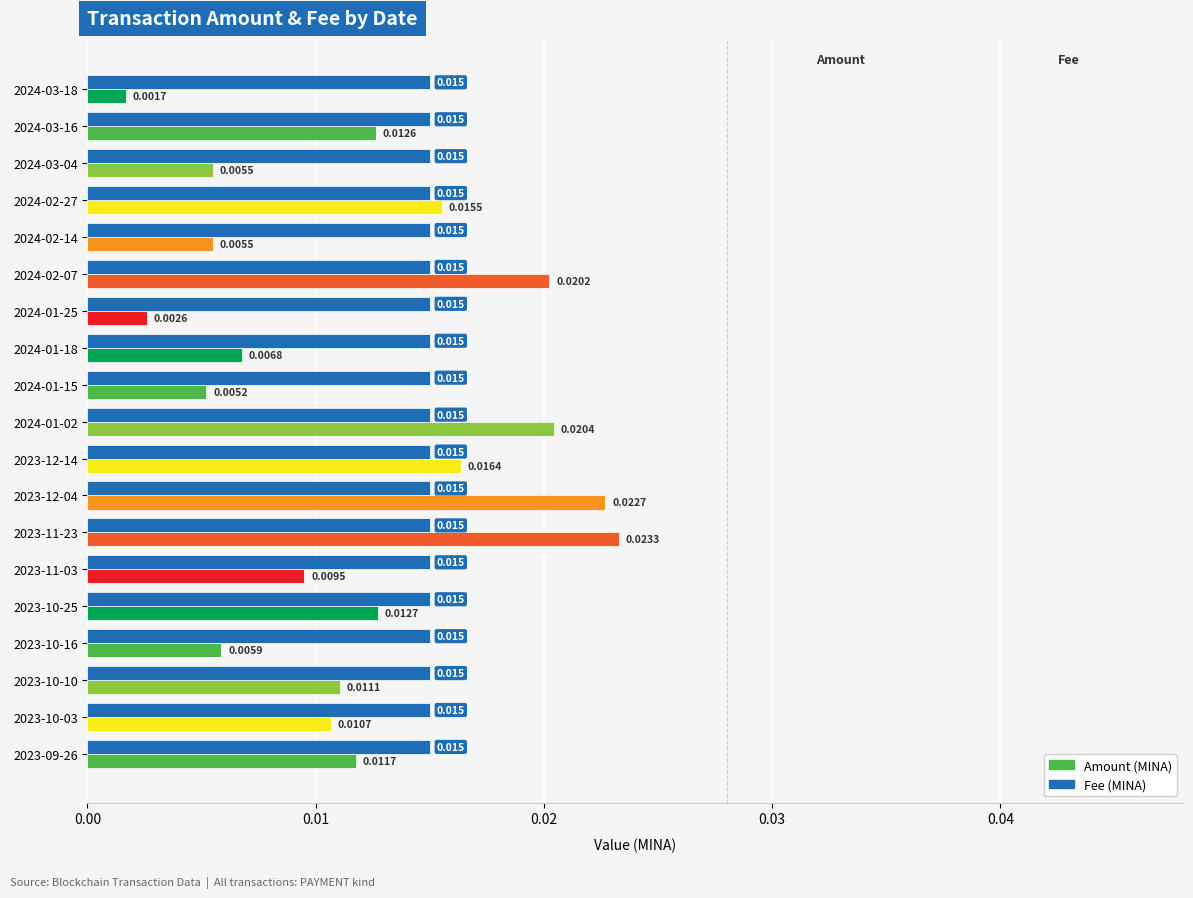

At which category is the sum across all series the highest?

2023-11-23